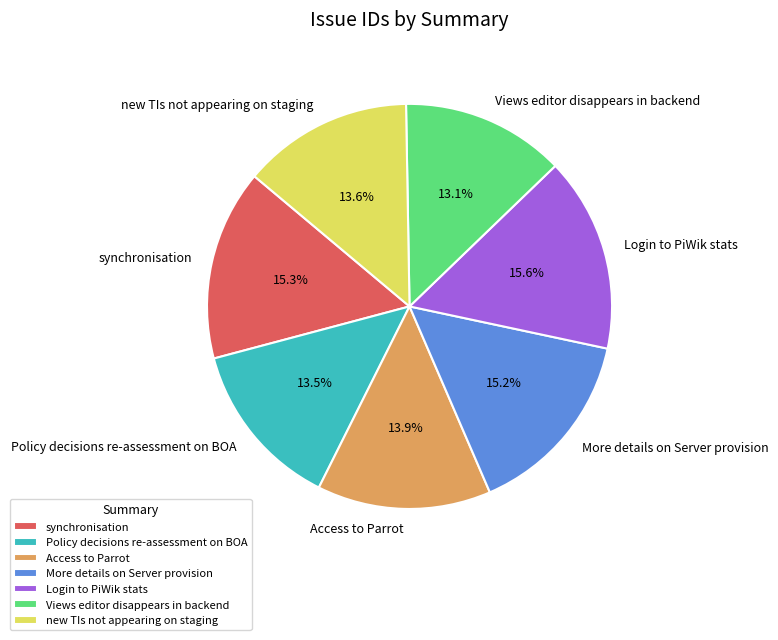

What portion of the pie excludes new TIs not appearing on staging?

86.4%